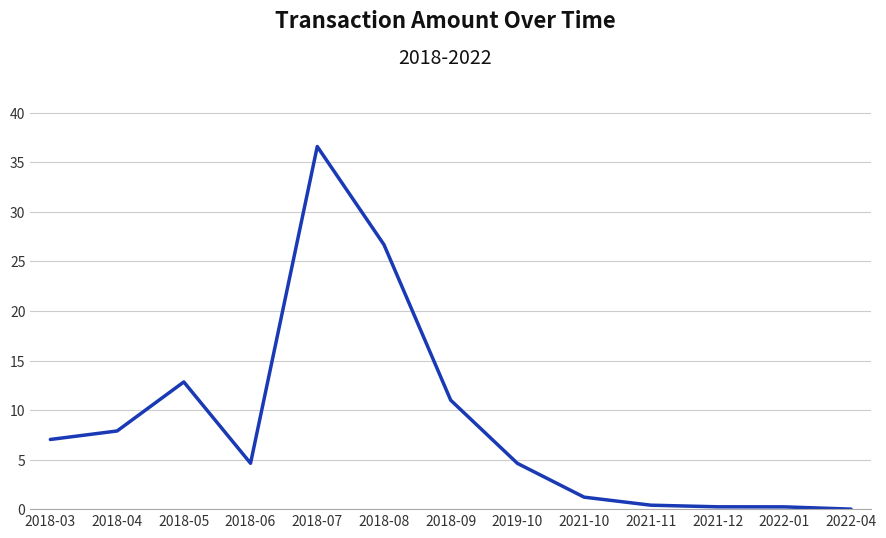

What is the sum of the values at 2018-09 and 2018-05?

23.8